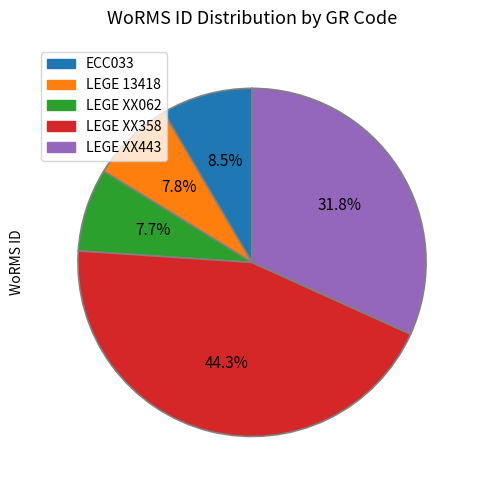

To the nearest percent, what is the combined percentage of LEGE 13418 and LEGE XX358?

52%